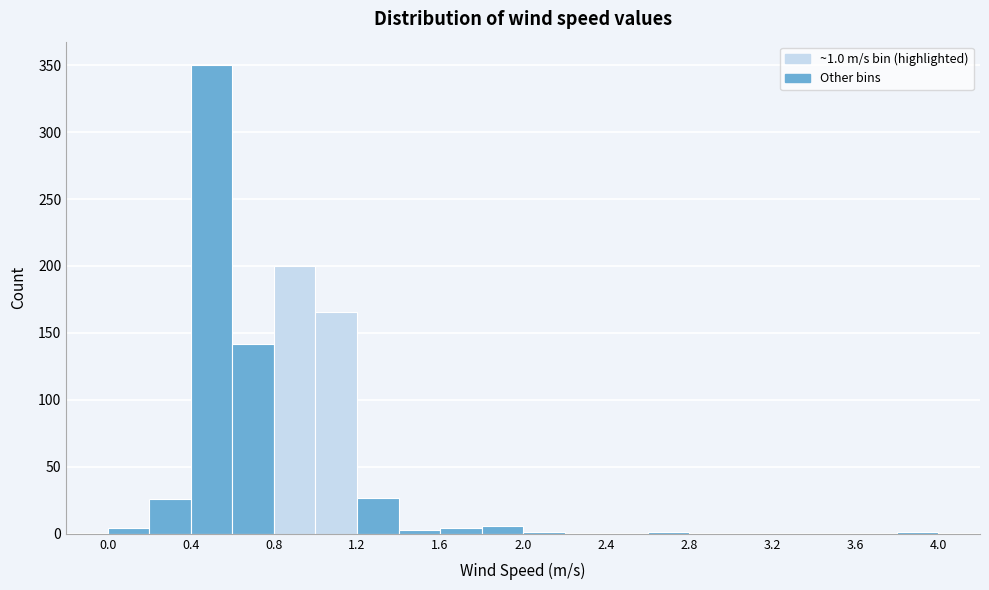

Over which range of the x-axis is the bar tallest?

0.4 to 0.6